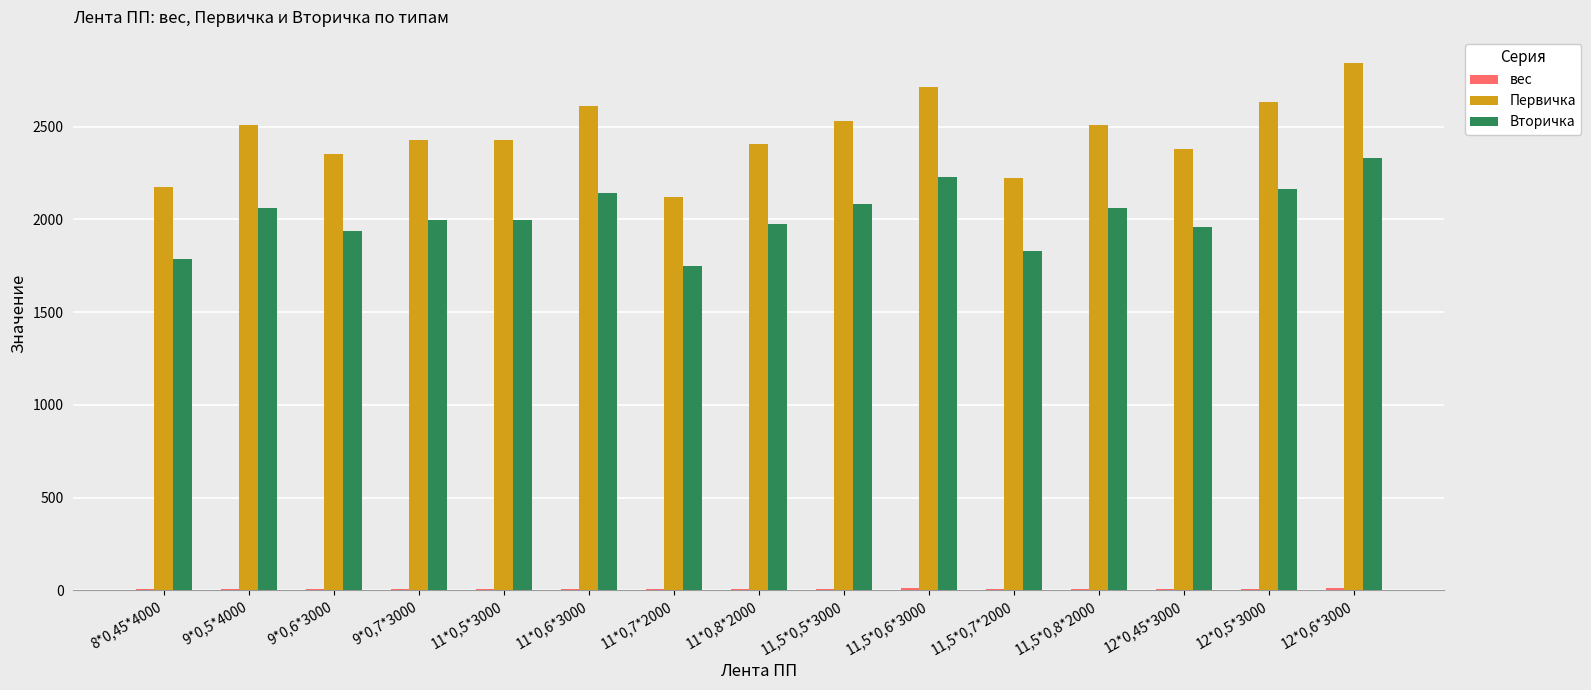

The value of Вторичка at 11,5*0,7*2000 is 2411.5. True or false?

False